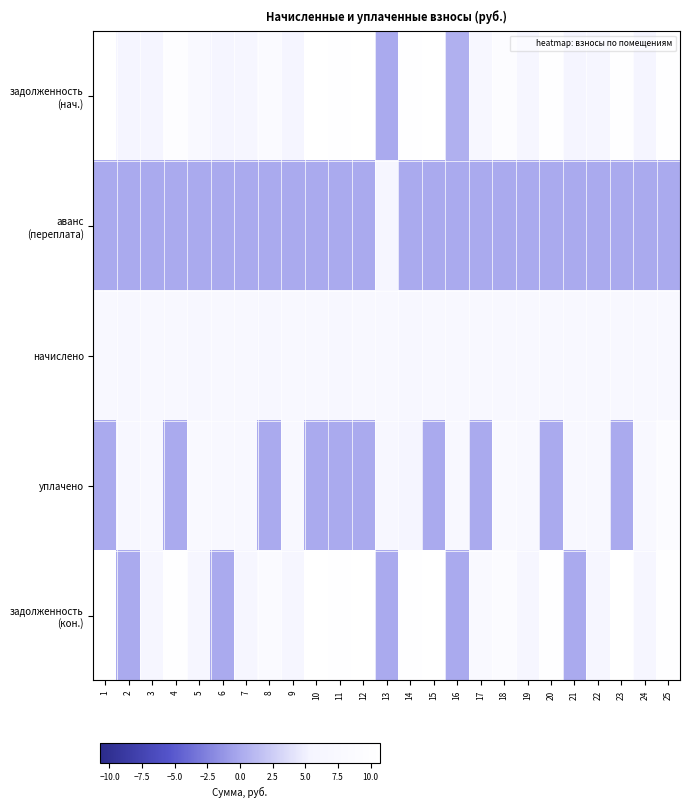

What is the difference between the highest and lowest values at 4?

10.2